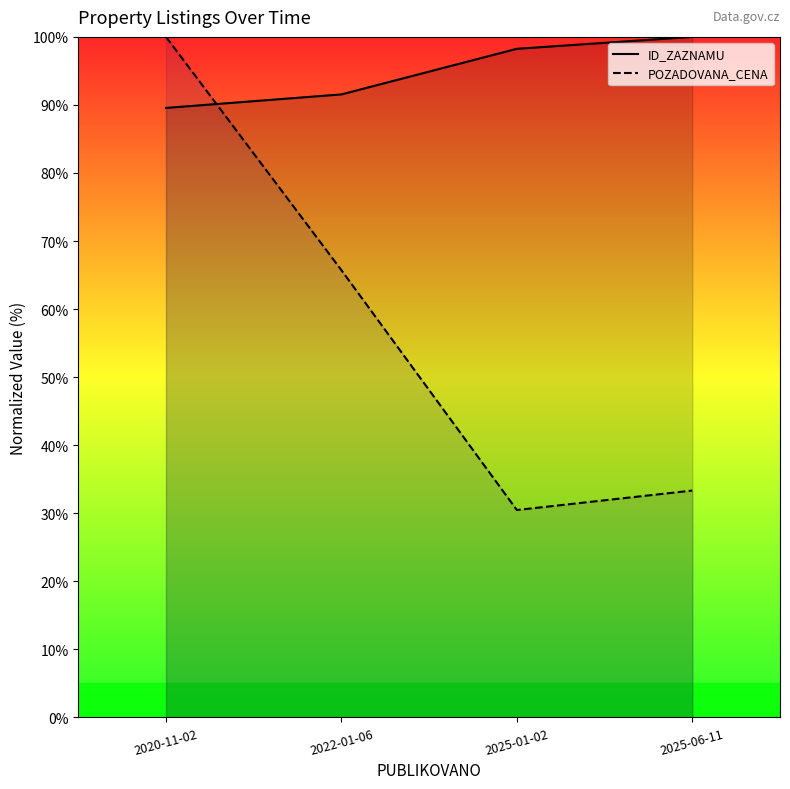

What is the highest value of the POZADOVANA_CENA series?

100.0